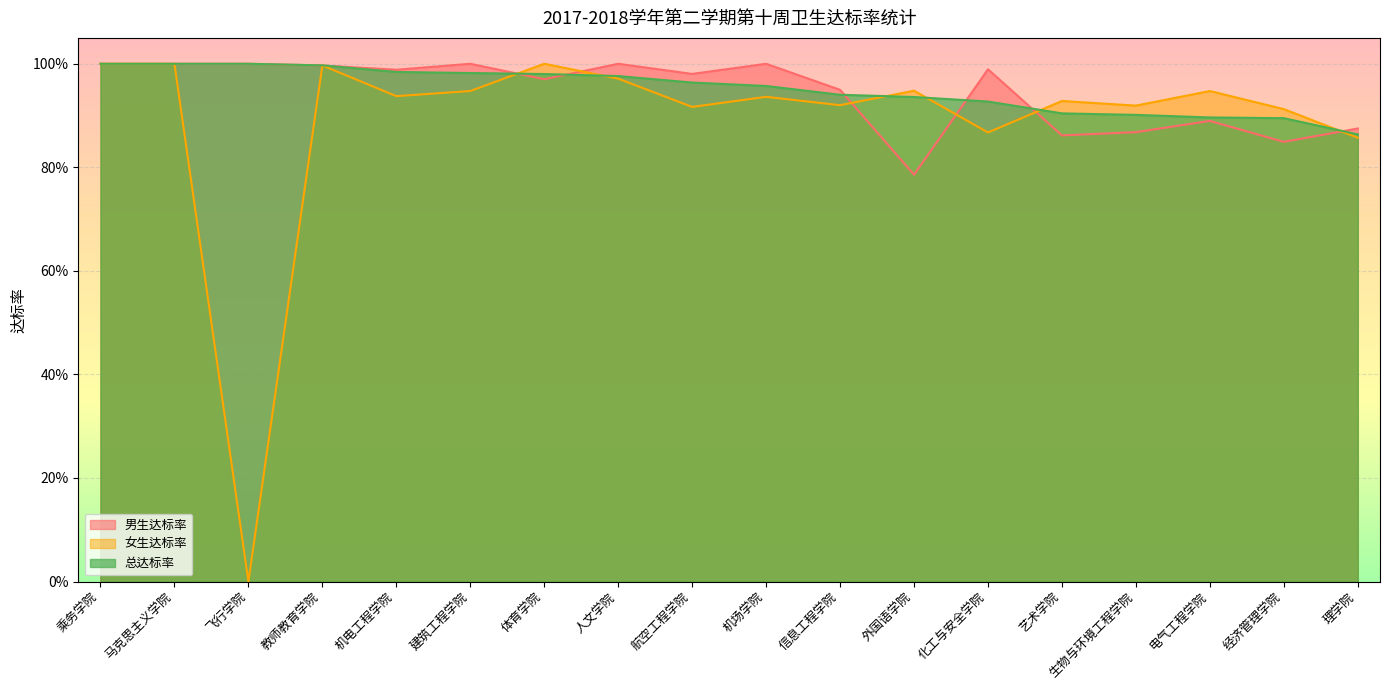

How many data points does each series have?

18